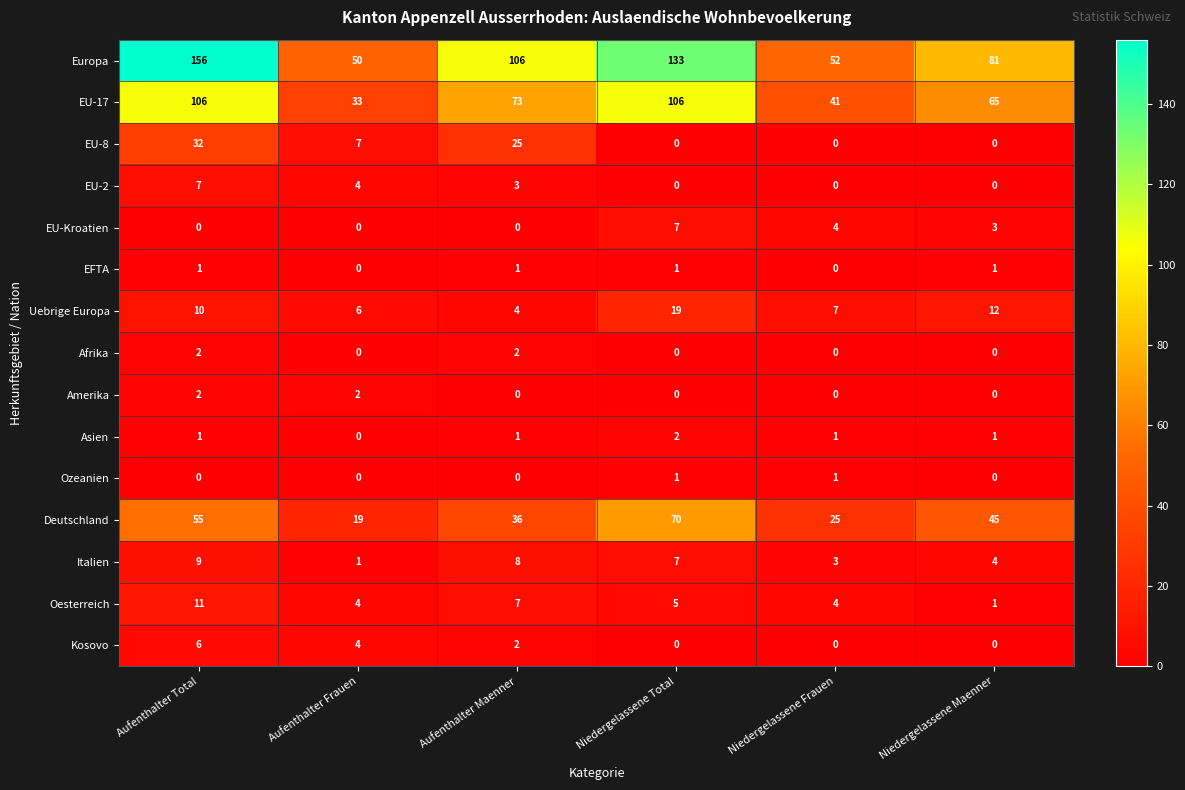

Which series has the largest total across all categories?

Europa